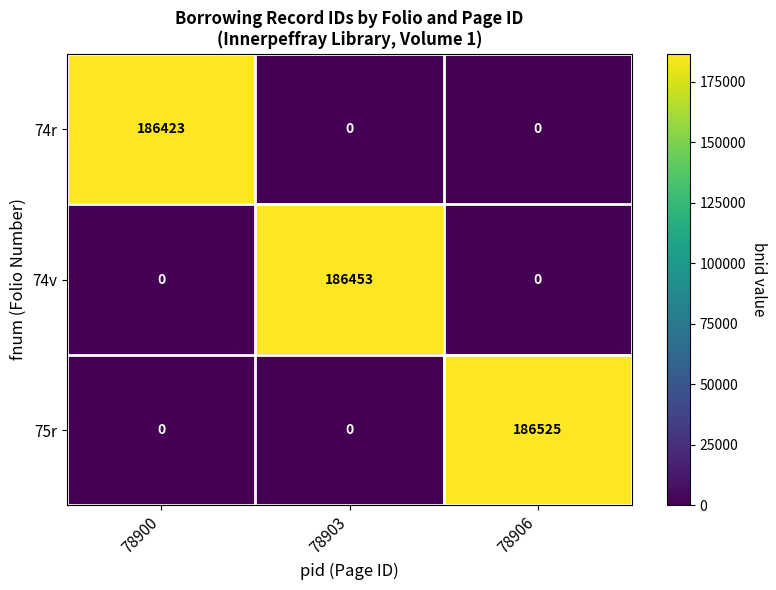

Reading left to right, list all the values displayed in this chart.

74r: 186423	0	0
74v: 0	186453	0
75r: 0	0	186525